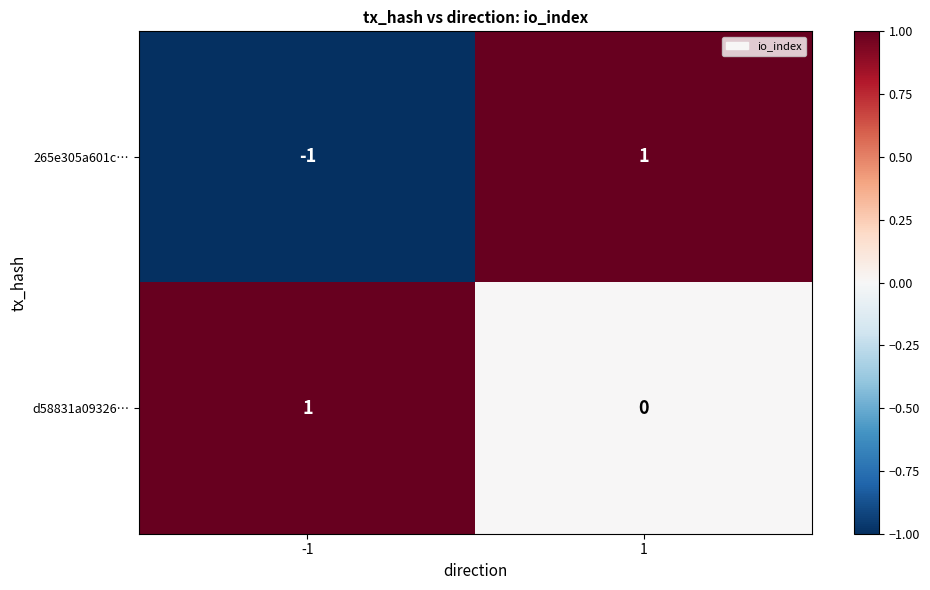

How many categories are shown in the chart?

2